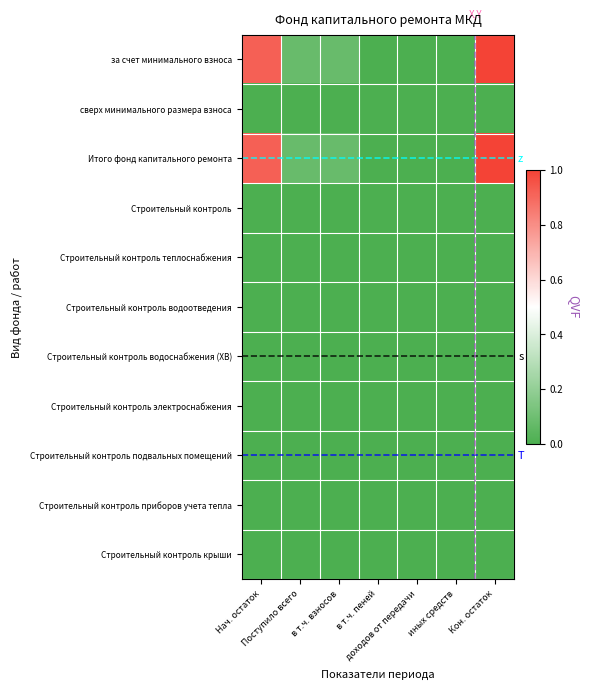

Between Нач. остаток and в т.ч. взносов, which is larger?

Нач. остаток